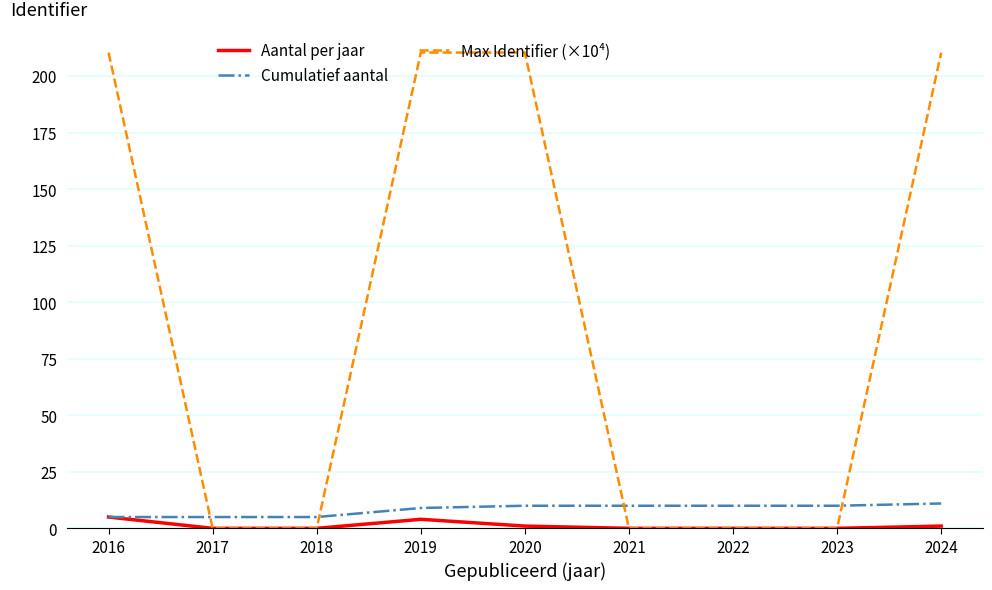

List the series in order of their peak value, highest first.

Max Identifier (×10⁴), Cumulatief aantal, Aantal per jaar